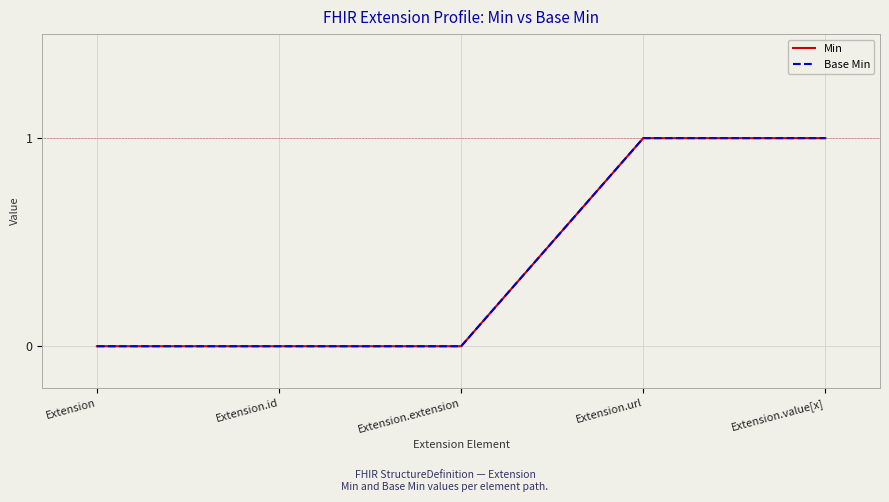

Rank the categories by Base Min value from lowest to highest.

Extension, Extension.id, Extension.extension, Extension.url, Extension.value[x]